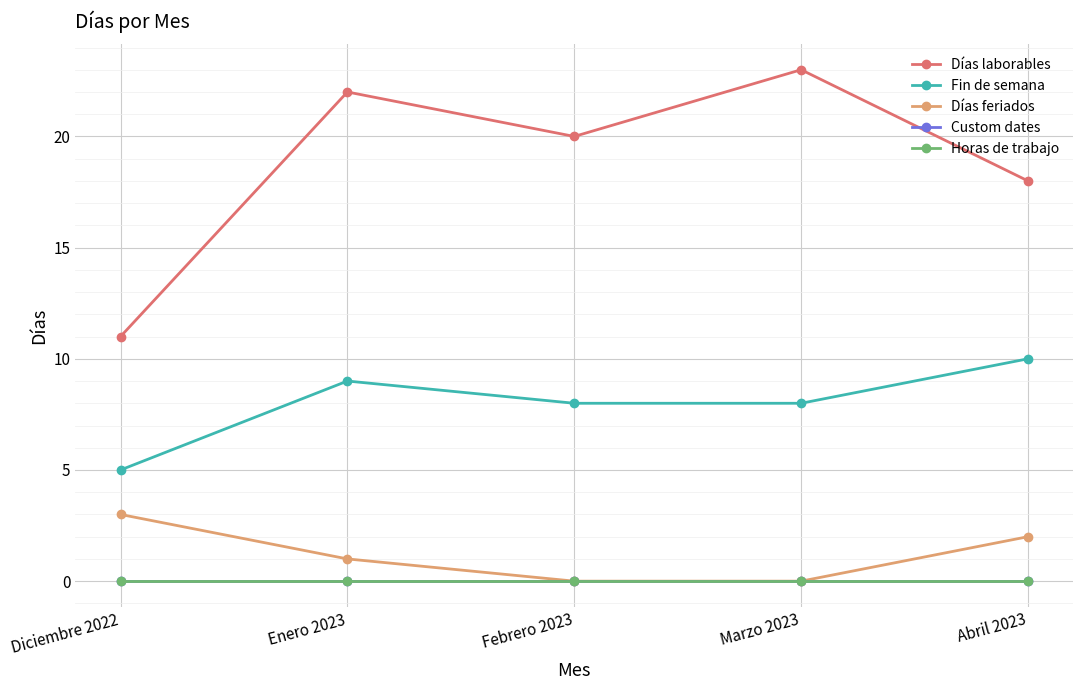

Is this an area chart (filled region under the line)?

No